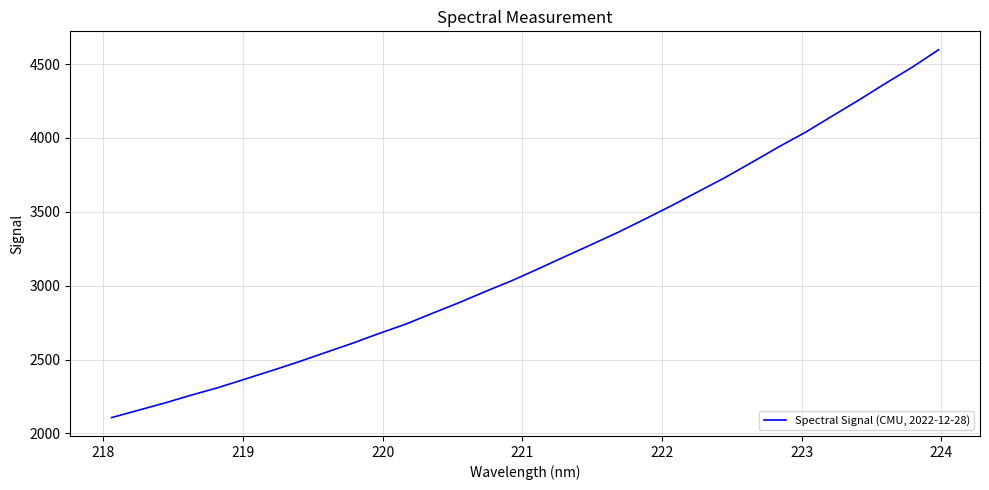

What is the sum of all values?

101570.7